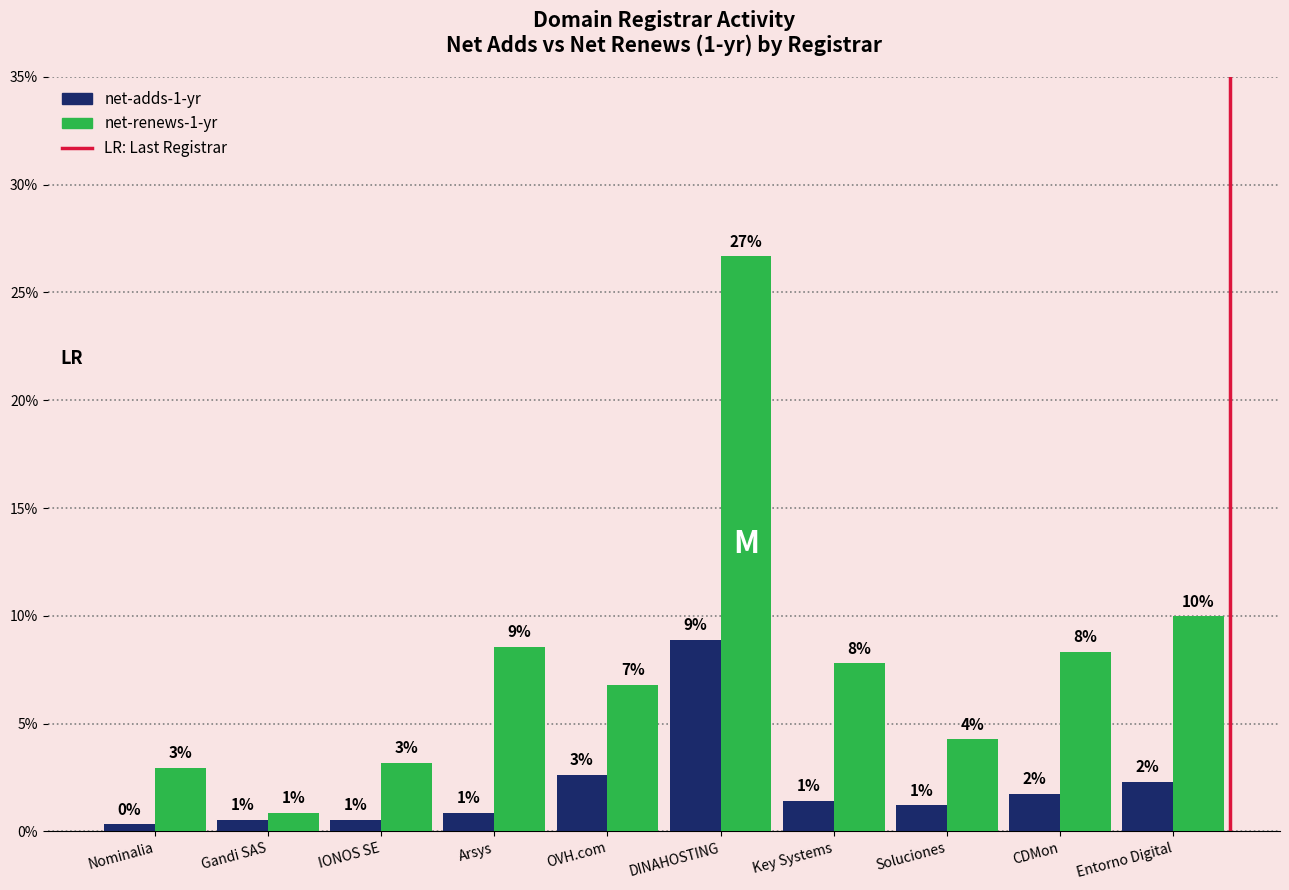

Does the chart contain stacked bars?

No